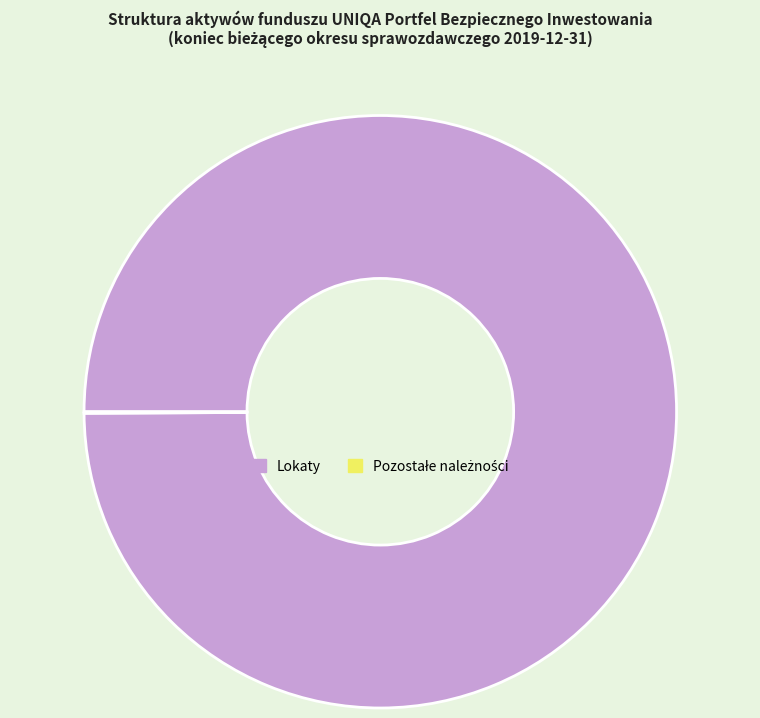

Which category has the biggest portion of the pie?

Lokaty